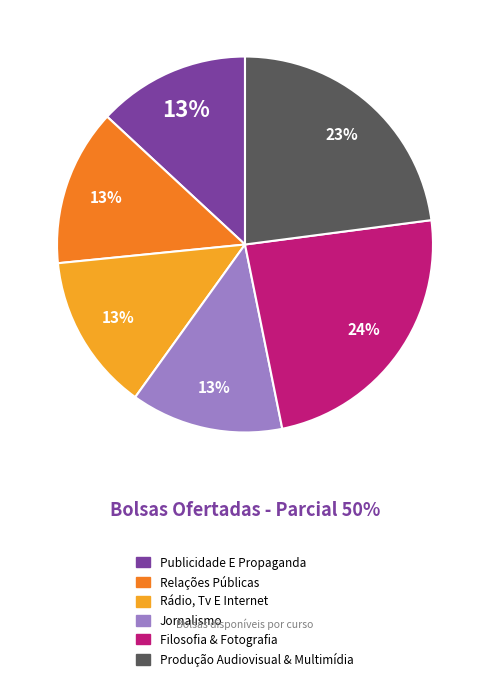

Is there any slice that represents more than half of the pie?

No